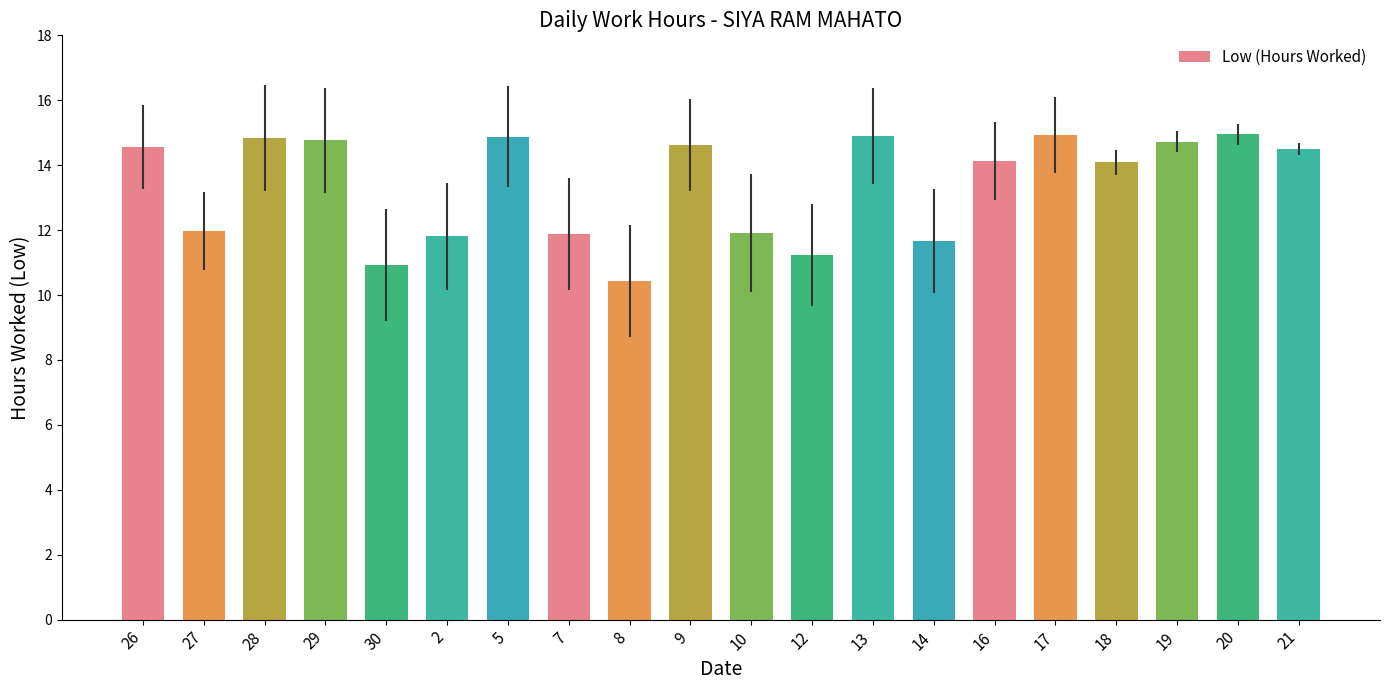

How many bars are there in total?

20